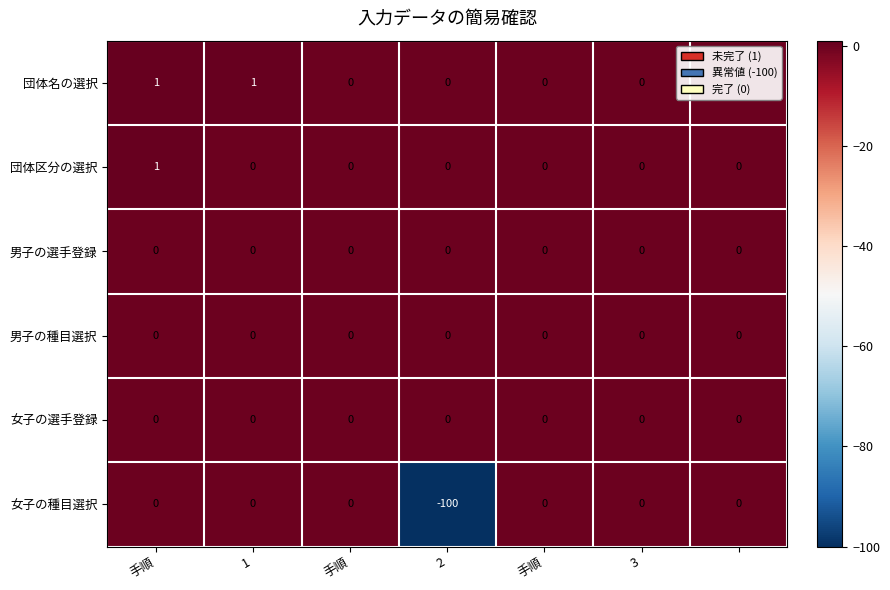

Which series has the widest spread of values?

女子の種目選択